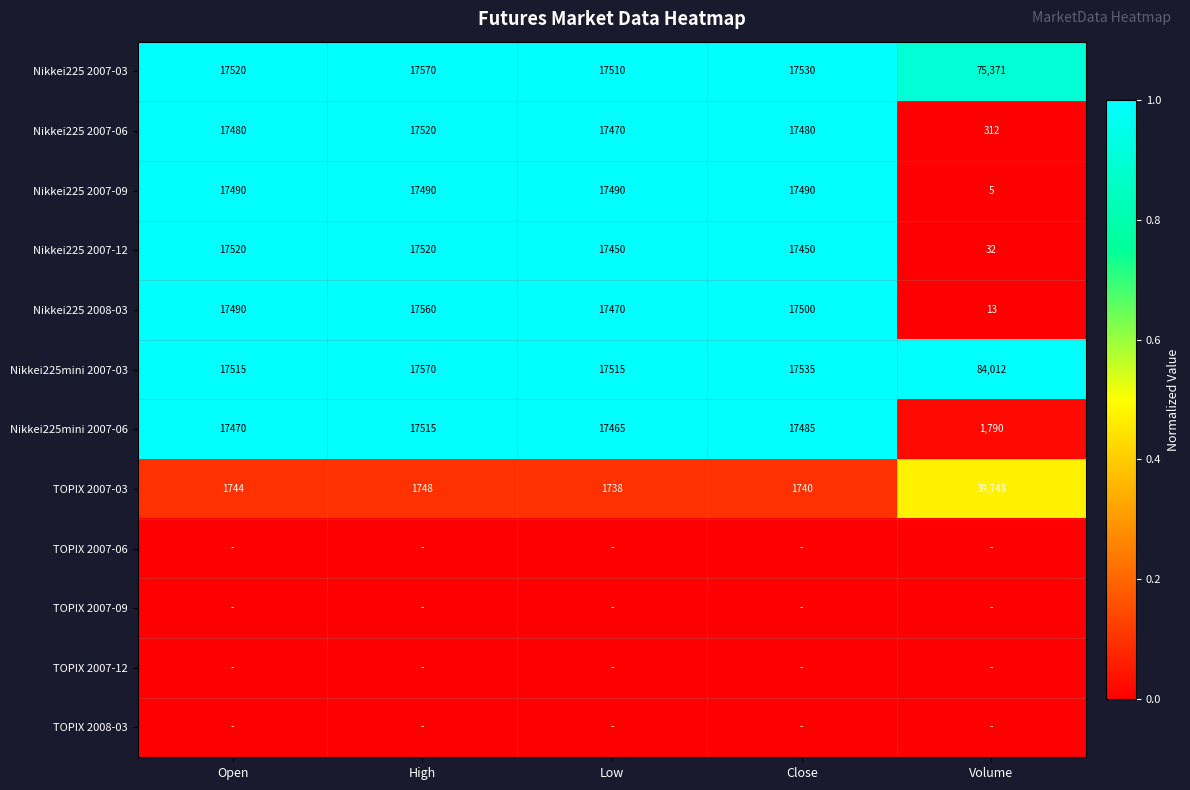

What is the approximate value of Nikkei225 2007-09 at High?

17490